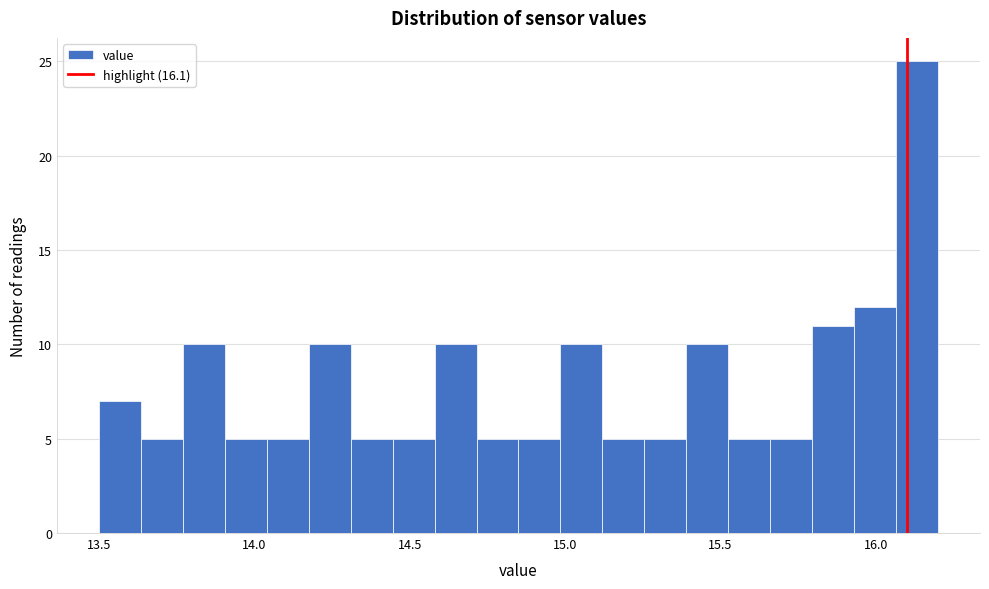

Around what value on the x-axis is the tallest bar? Give the approximate position of its centre, as read against the axis.

16.15